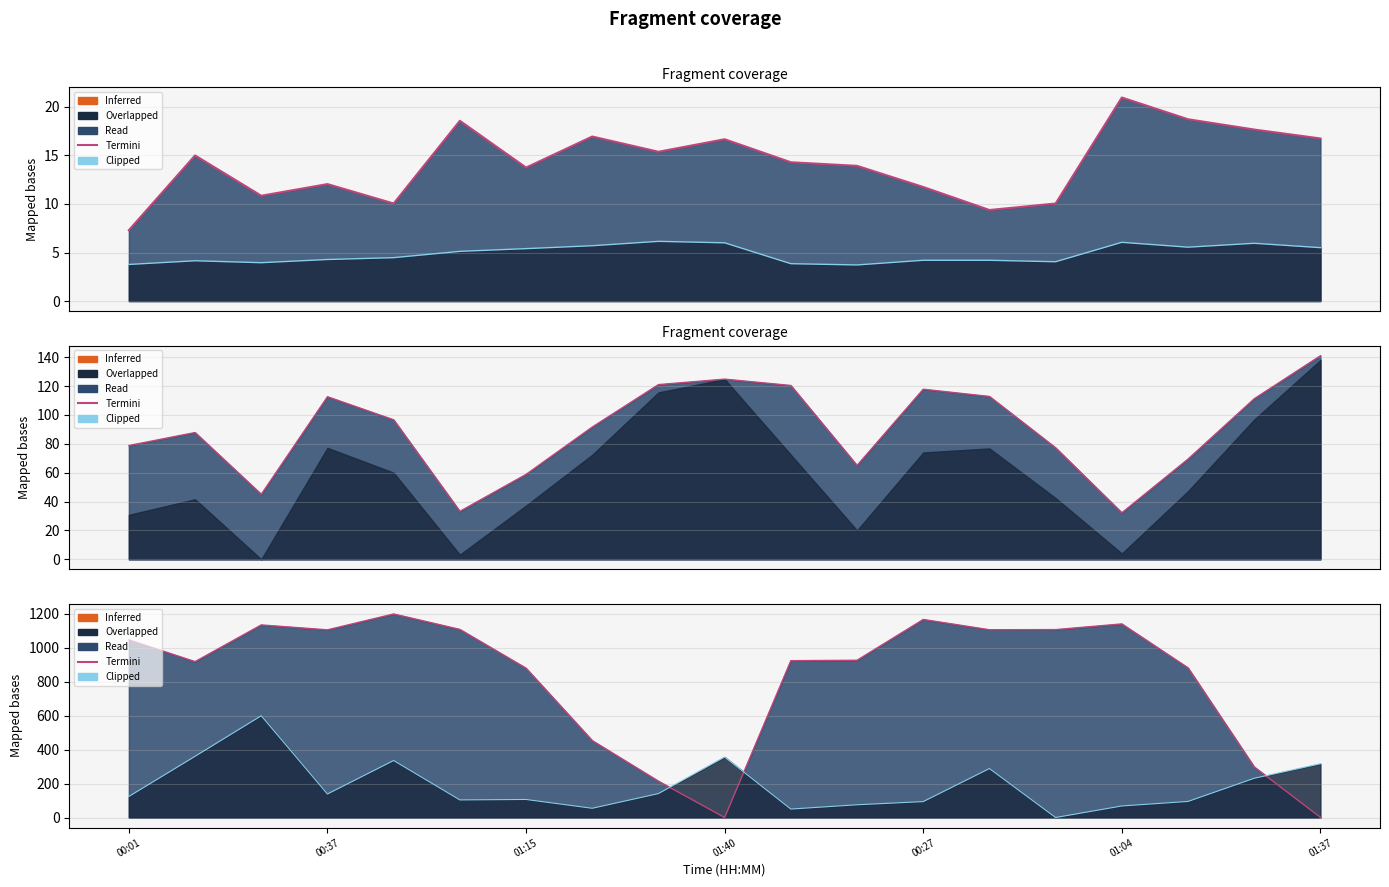

Which has a higher value, 00:27 or 14?

00:27